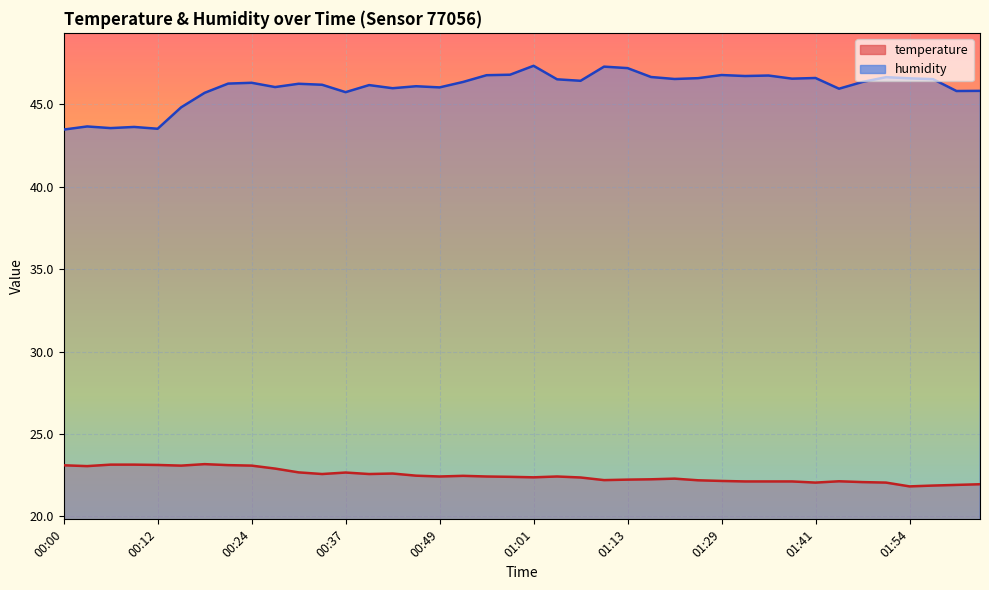

Is the value of temperature at 00:33 greater than the value of humidity at 00:09?

No